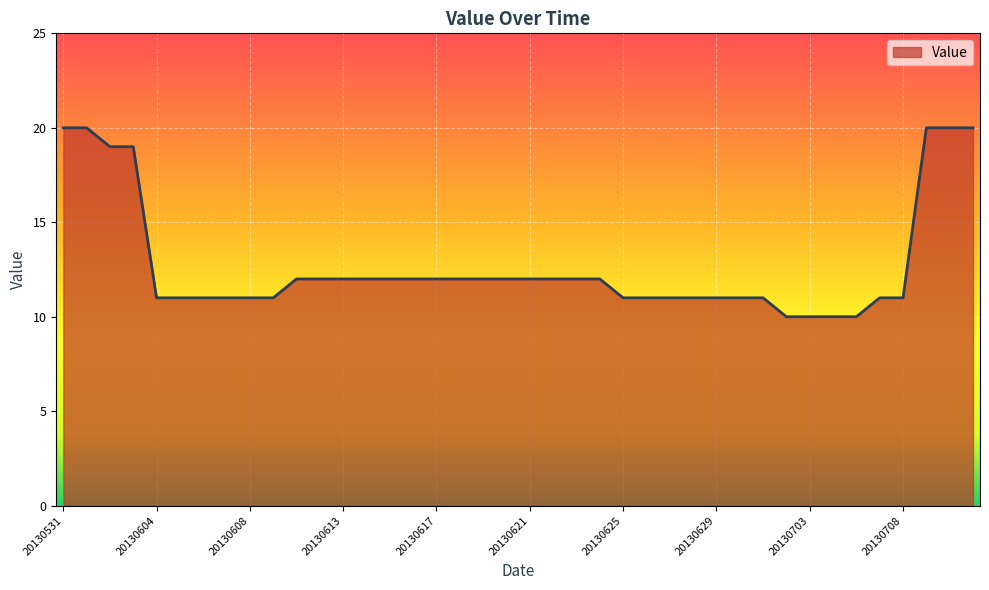

What is the minimum value shown in the chart?

10